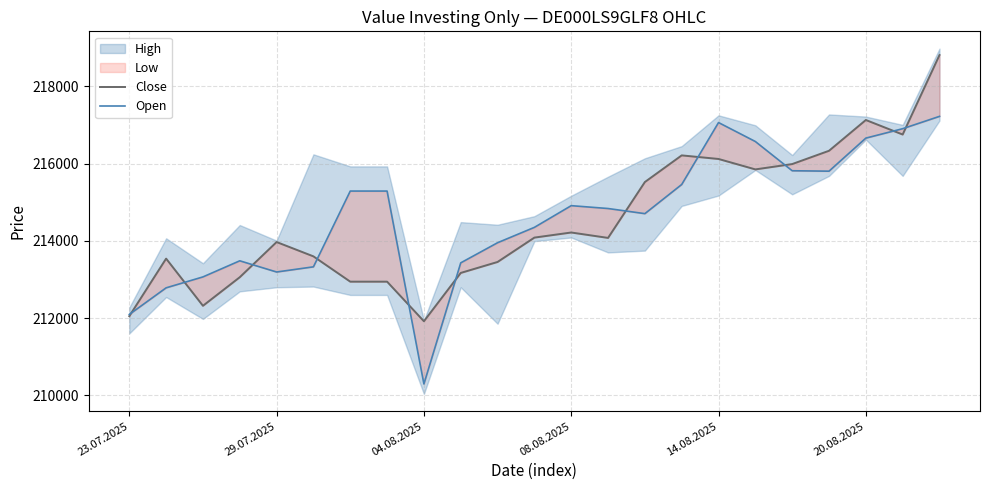

What is the sum of all Close values?

4934076